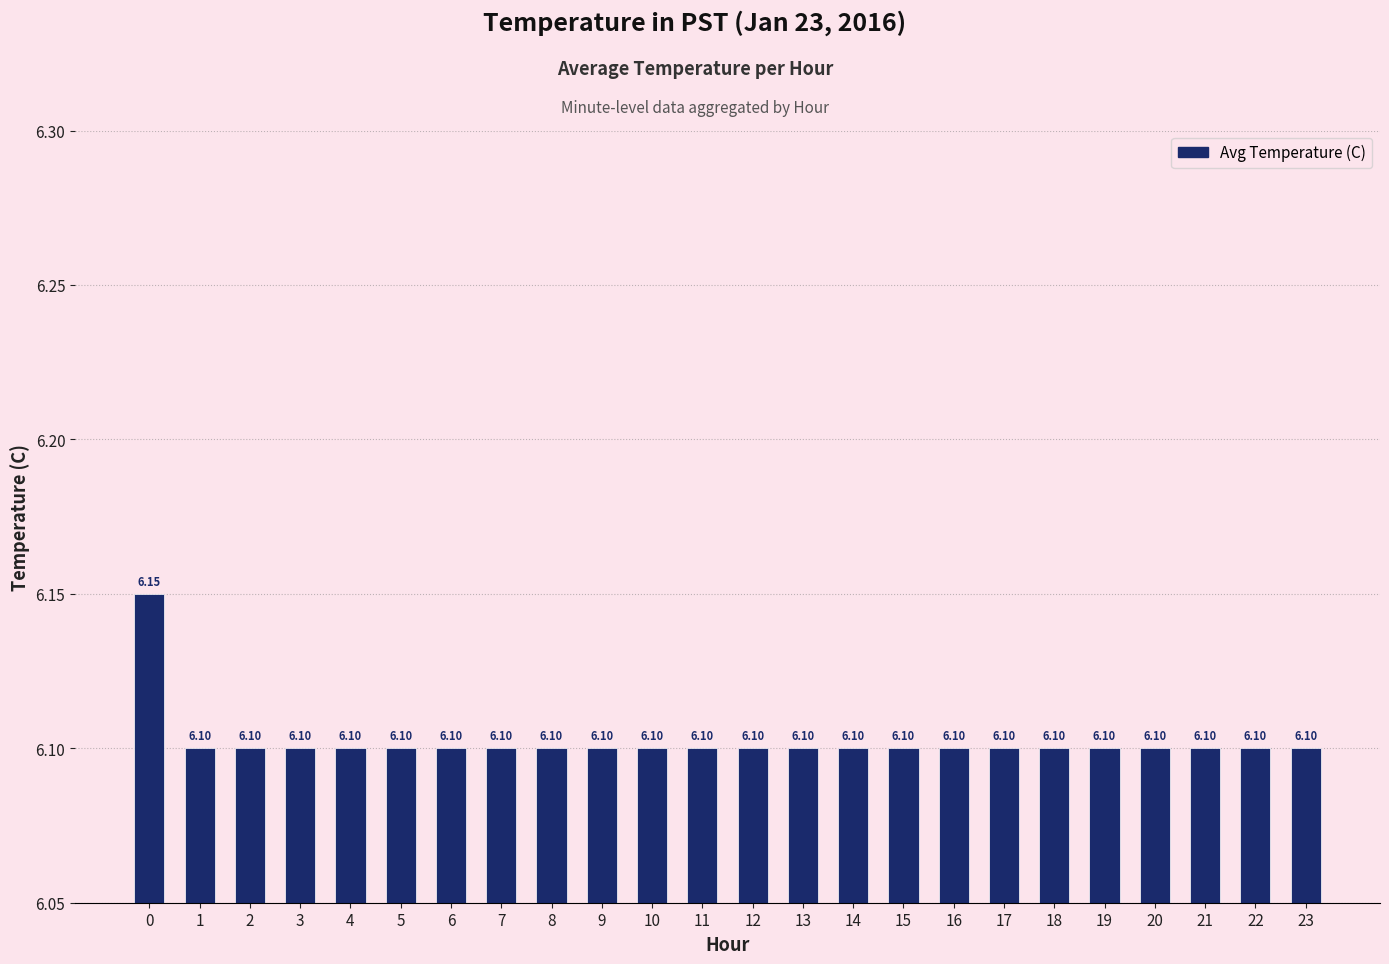

Read the value at 6.

6.1